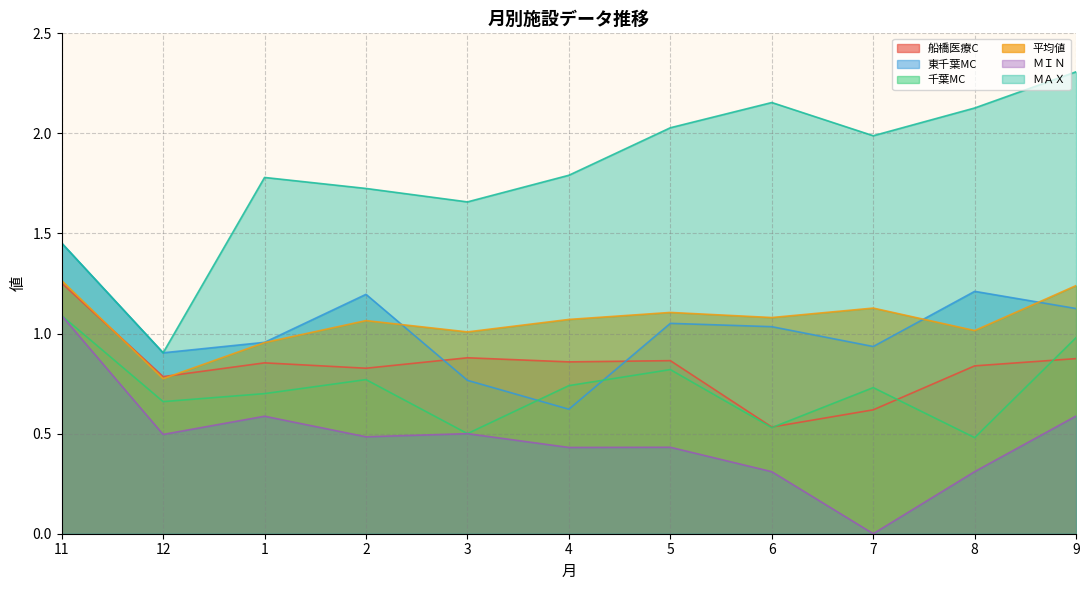

What is the difference between the maximum and minimum values in the 東千葉MC series?

0.8